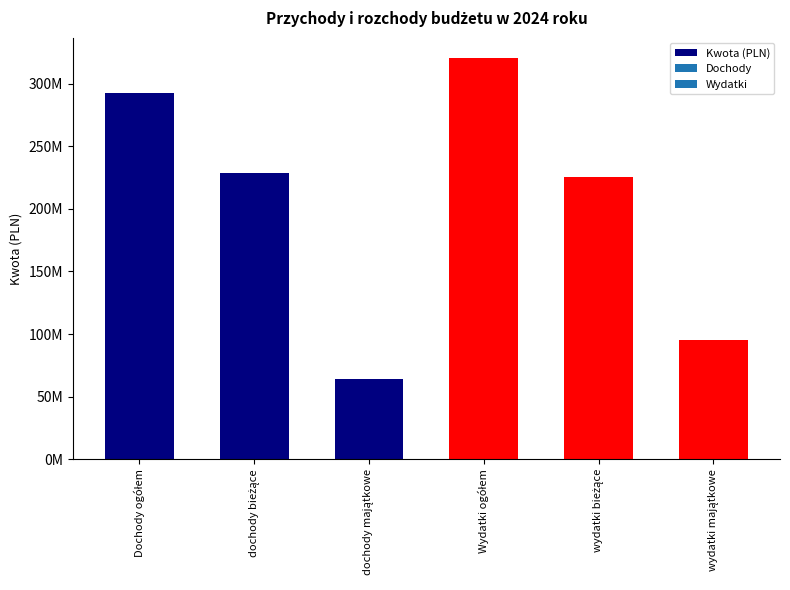

What is the average value?

204479337.2